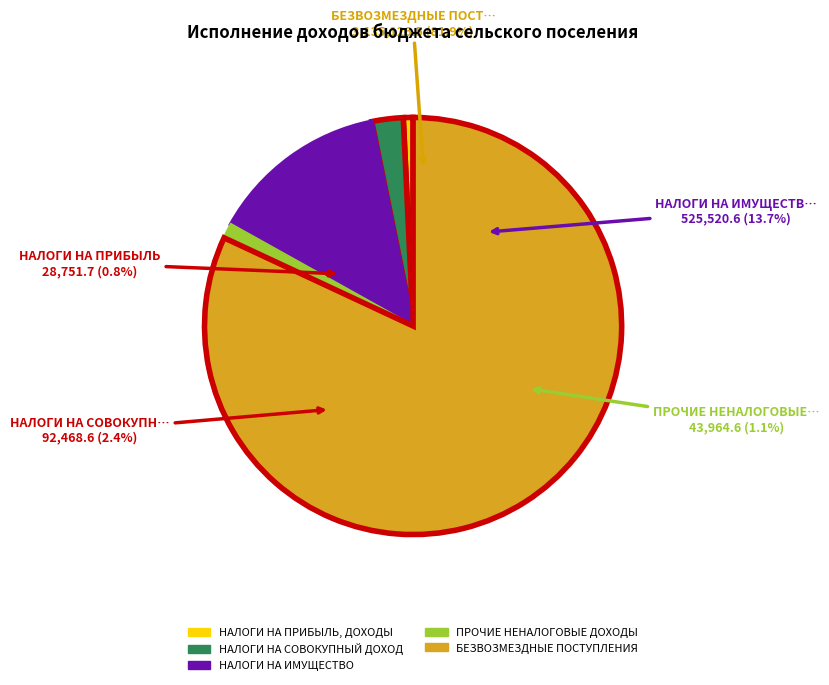

How much of the chart is everything except БЕЗВОЗМЕЗДНЫЕ ПОСТУПЛЕНИЯ?

18.1%